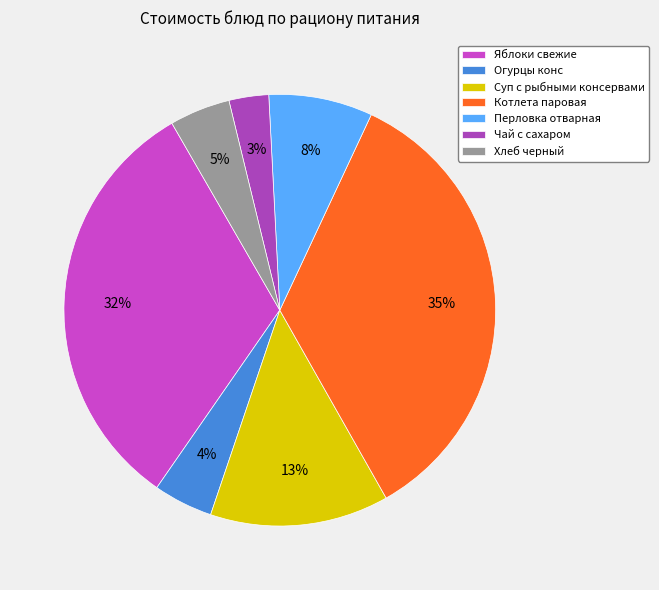

To the nearest percent, what is the difference between the largest and smallest slice percentages?

32%